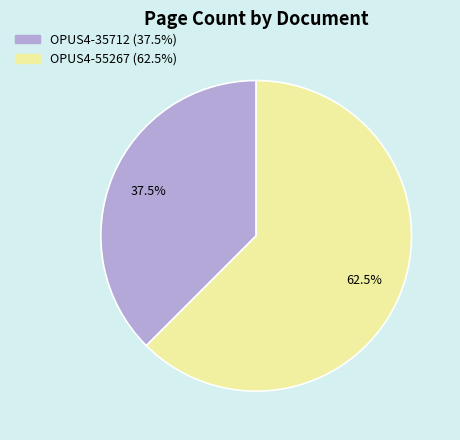

Count the number of slices in the pie.

2